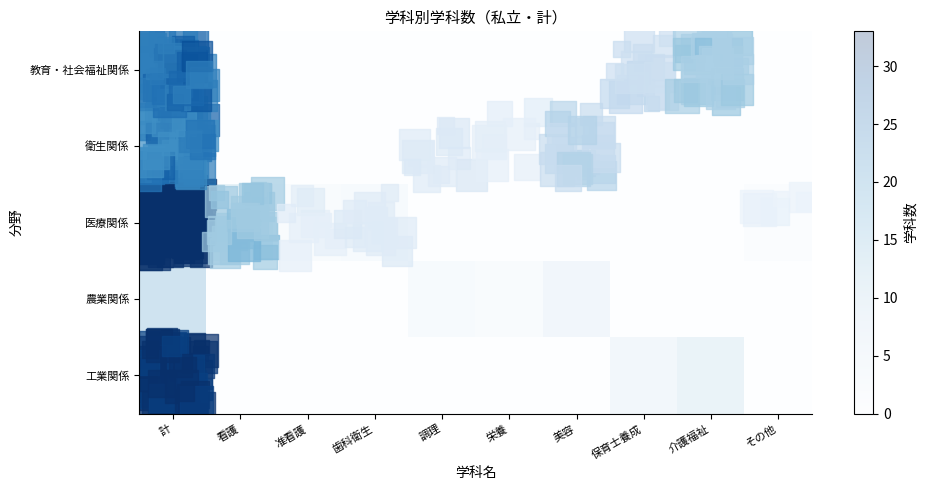

Which category has the highest value across all series?

計